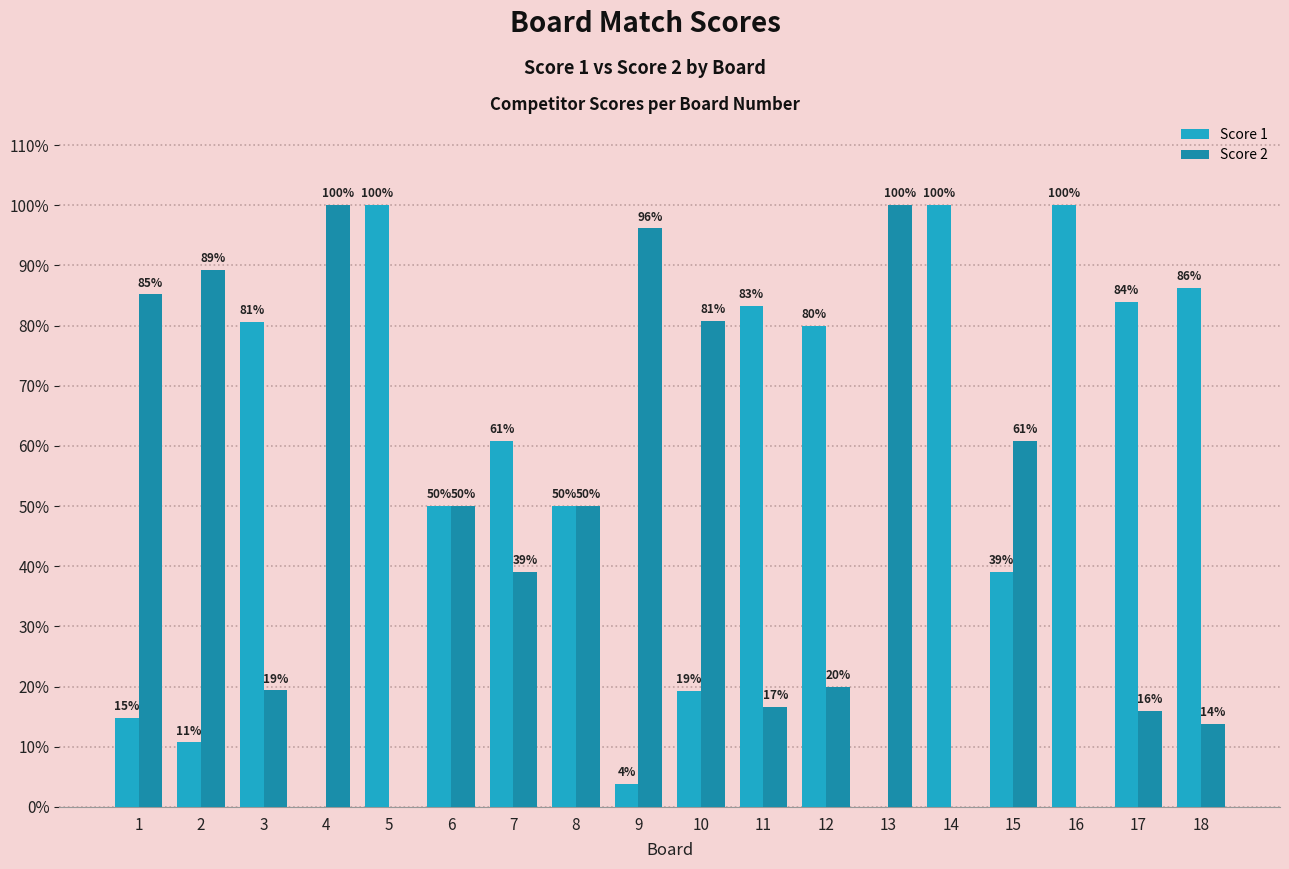

How many values in Score 1 are above zero?

16